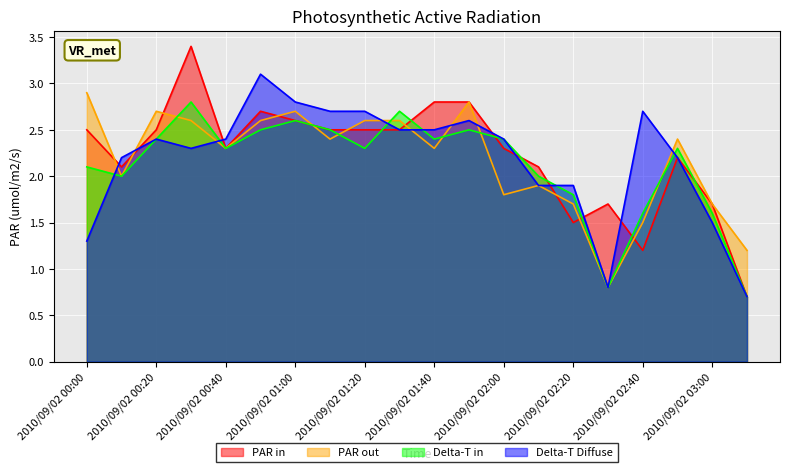

Which series ends up on top after the final intersection of Delta-T Diffuse and Delta-T in?

Delta-T in